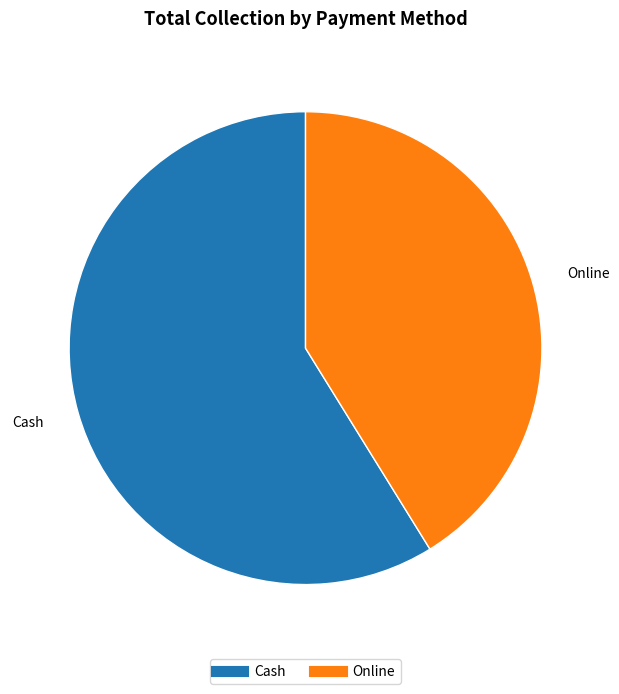

Combined, do Cash and Online account for over 50%?

Yes